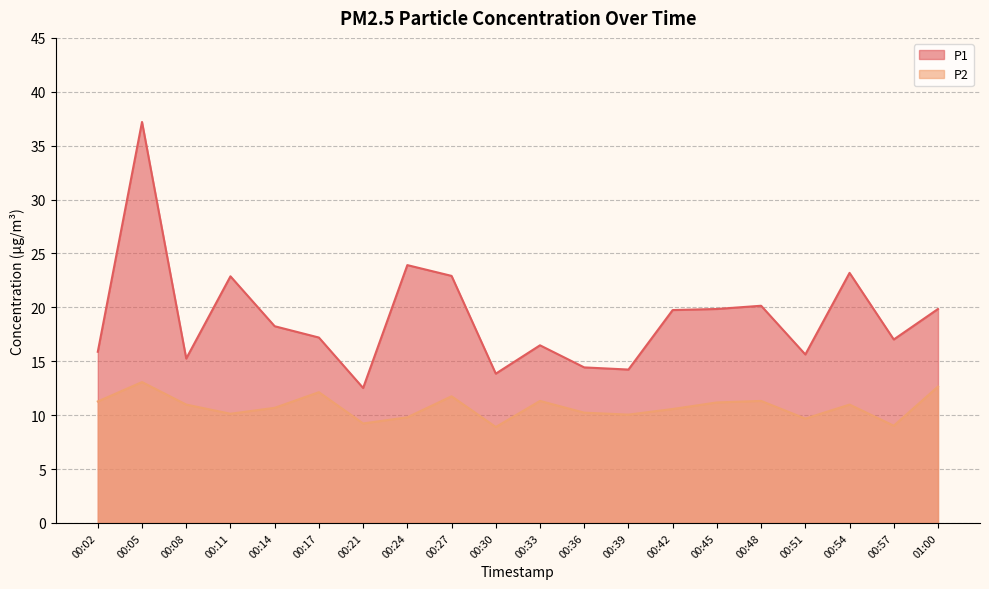

Reading left to right, transcribe all the data shown in this chart.

P1: 00:02=15.9	00:05=37.2	00:08=15.2	00:11=22.9	00:14=18.2	00:17=17.2	00:21=12.5	00:24=23.9	00:27=22.9	00:30=13.8	00:33=16.5	00:36=14.4	00:39=14.2	00:42=19.8	00:45=19.9	00:48=20.1	00:51=15.6	00:54=23.2	00:57=17.0	01:00=19.9
P2: 00:02=11.3	00:05=13.1	00:08=11.0	00:11=10.1	00:14=10.7	00:17=12.1	00:21=9.2	00:24=9.8	00:27=11.8	00:30=8.9	00:33=11.3	00:36=10.2	00:39=10.1	00:42=10.6	00:45=11.2	00:48=11.3	00:51=9.7	00:54=11.0	00:57=9.0	01:00=12.7